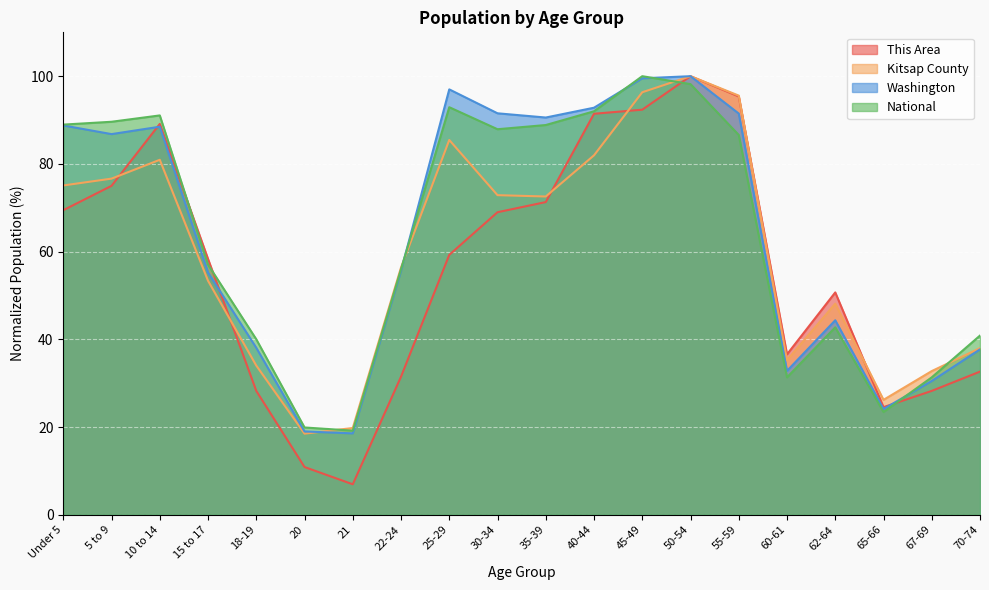

At which category does National reach its first local peak?

10 to 14